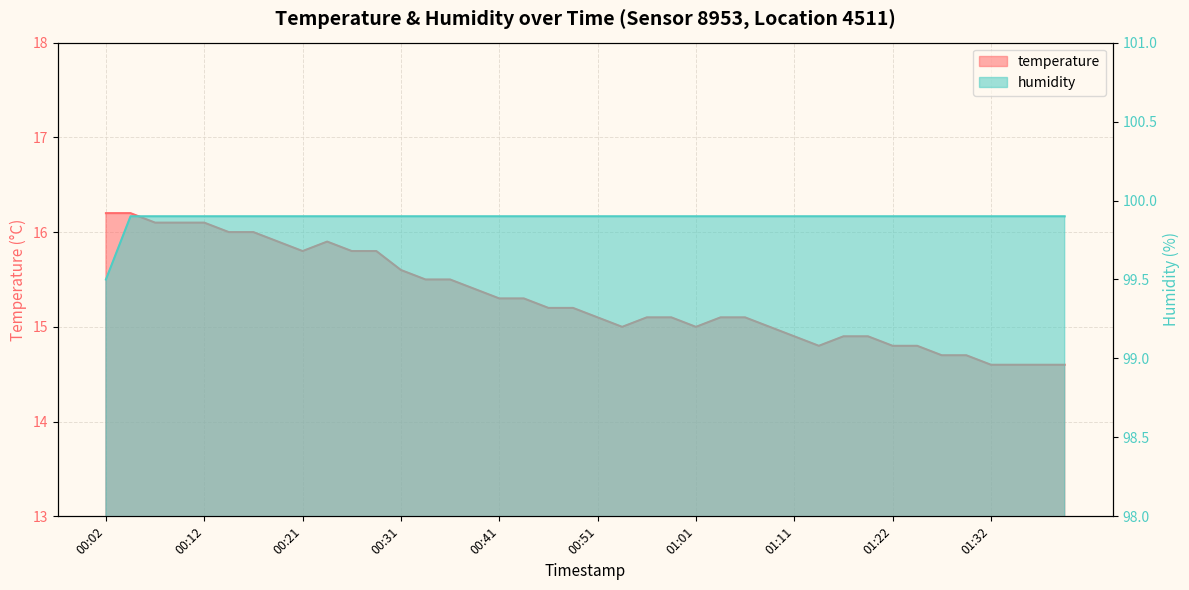

What is the value of the humidity point at the 3rd from the left?

99.9